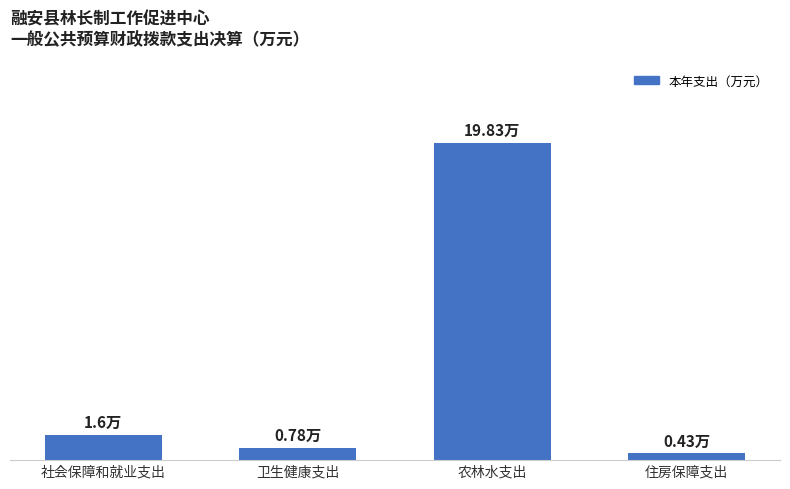

What is the minimum value shown in the chart?

0.4